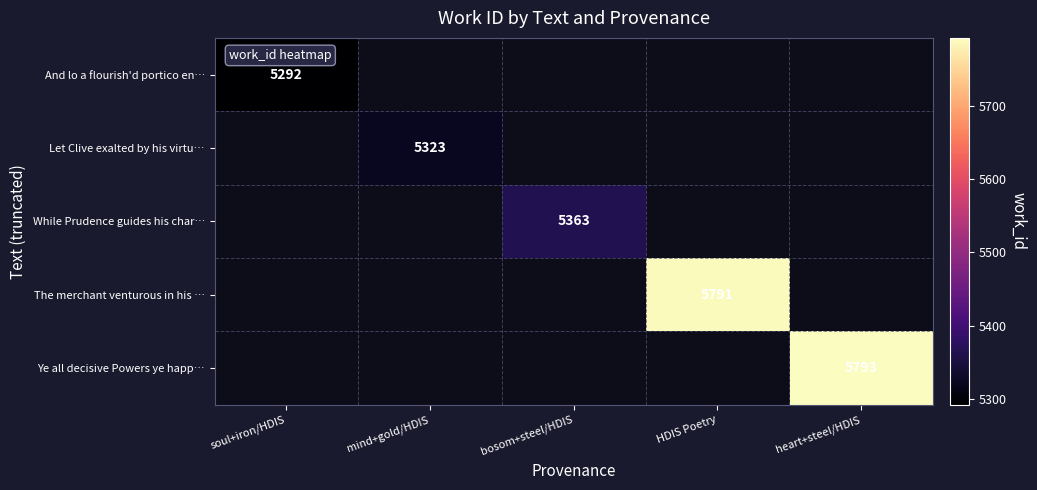

Between soul+iron/HDIS and heart+steel/HDIS, which is larger?

heart+steel/HDIS